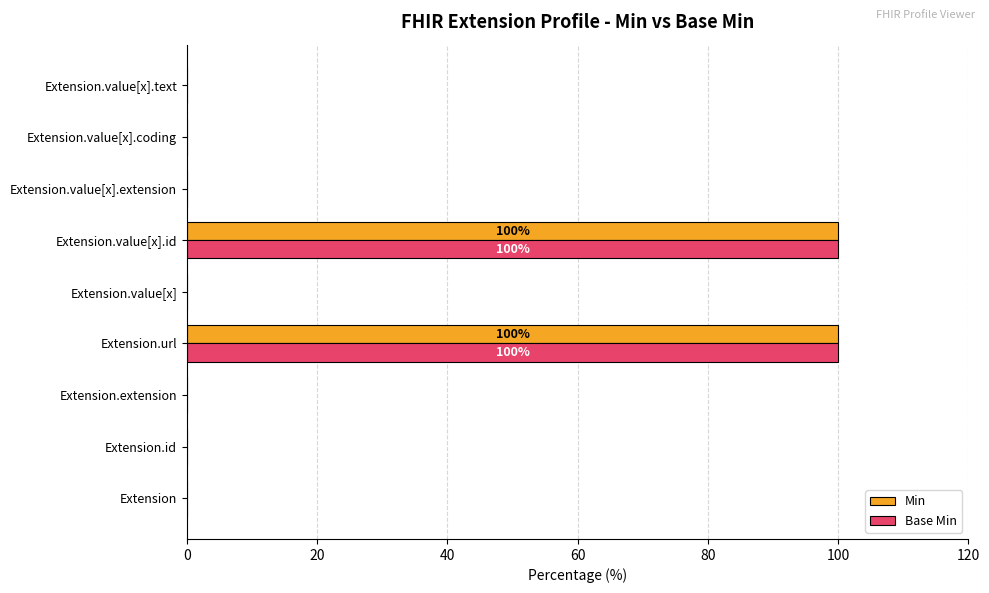

What is the total value across all series at Extension.value[x].id?

200